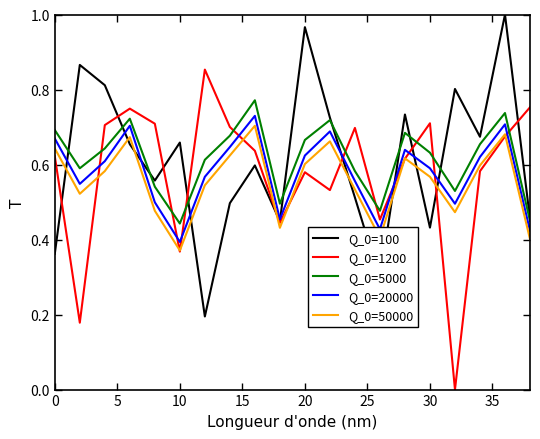

Which series ends up on top after the final intersection of Q_0=1200 and Q_0=50000?

Q_0=1200